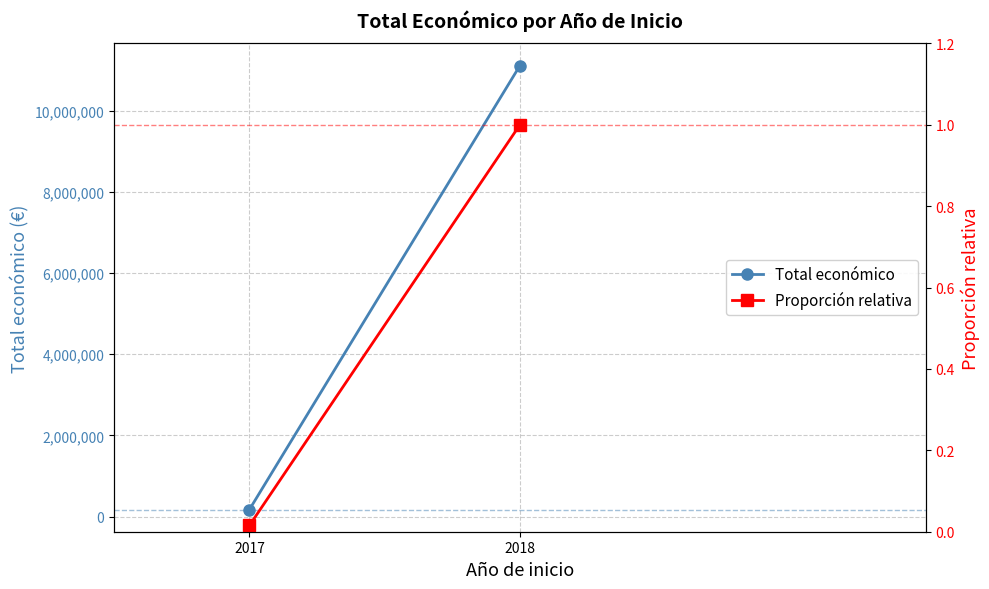

List the labels in order of Máximo relativo value, smallest first.

2017, 2018